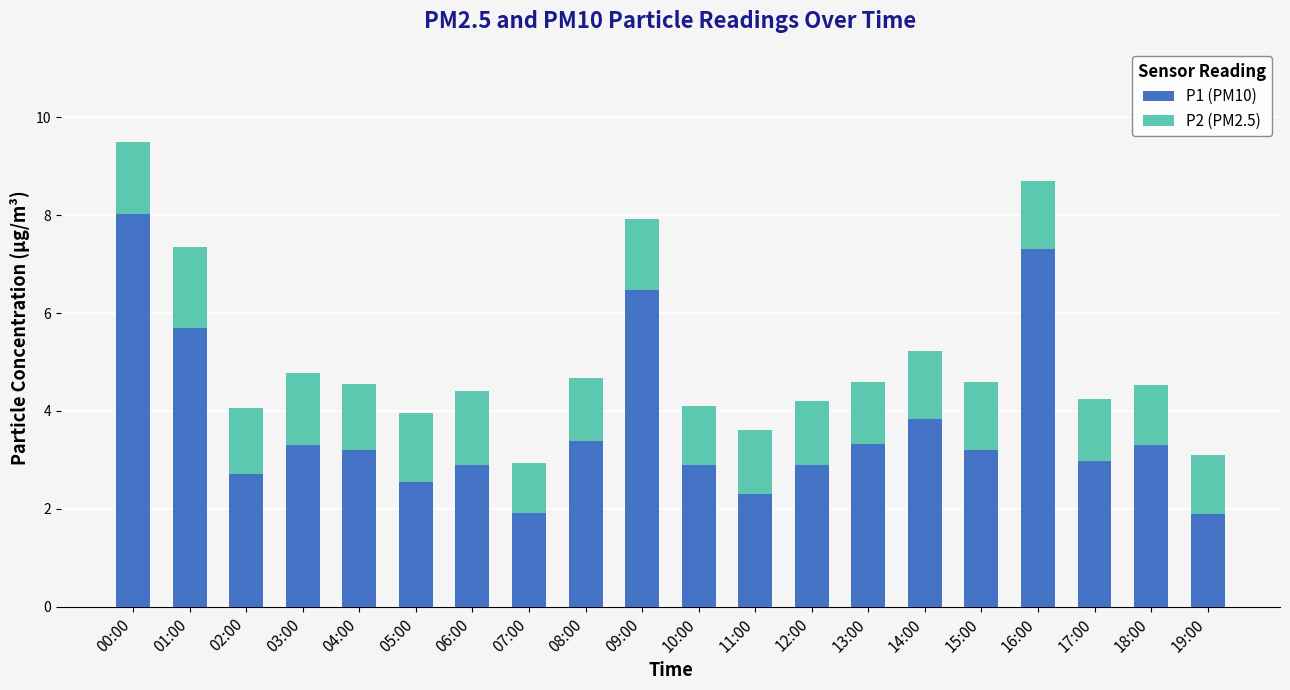

At which label does P1 (PM10) reach its peak?

00:00